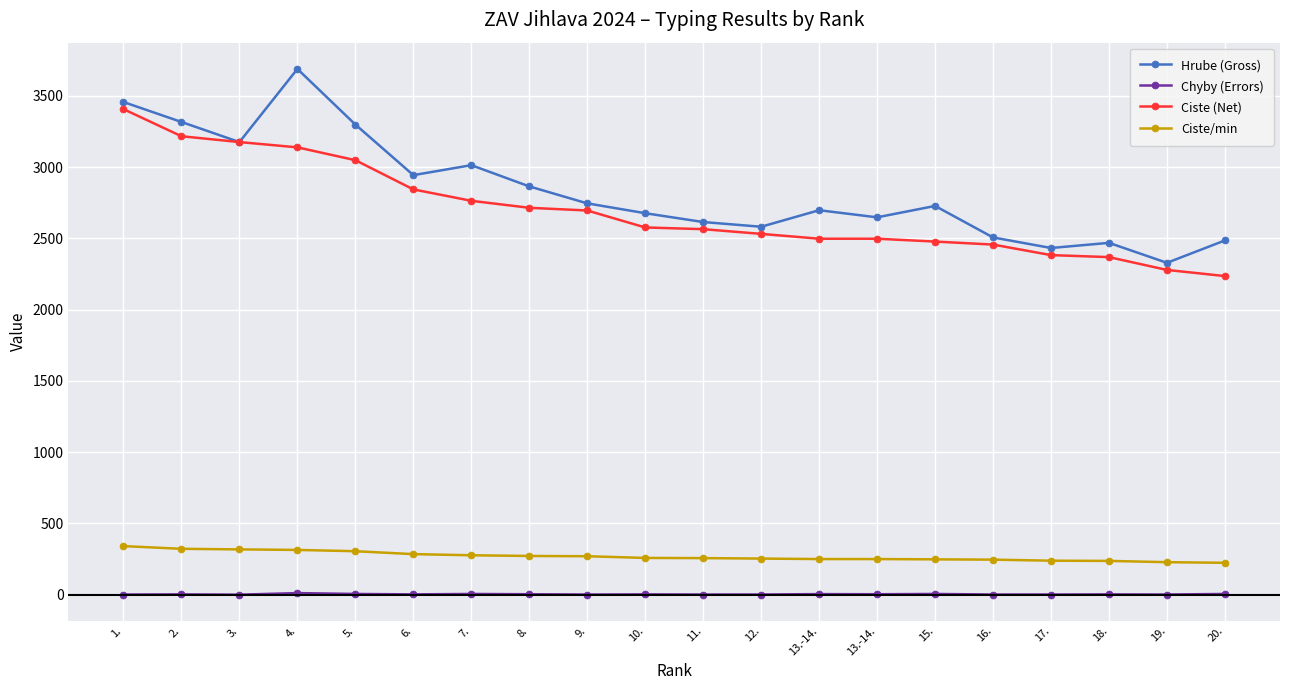

Reading left to right, what are all the values shown in this chart?

Hrube (Gross): 3456.0	3316.0	3175.0	3688.0	3298.0	2943.0	3013.0	2864.0	2745.0	2676.0	2614.0	2581.0	2697.0	2647.0	2727.0	2506.0	2432.0	2468.0	2328.0	2485.0
Chyby (Errors): 1.0	2.0	0.0	11.0	5.0	2.0	5.0	3.0	1.0	2.0	1.0	1.0	4.0	3.0	5.0	1.0	1.0	2.0	1.0	5.0
Ciste (Net): 3406.0	3216.0	3175.0	3138.0	3048.0	2843.0	2763.0	2714.0	2695.0	2576.0	2564.0	2531.0	2497.0	2497.0	2477.0	2456.0	2382.0	2368.0	2278.0	2235.0
Ciste/min: 340.6	321.6	317.5	313.8	304.8	284.3	276.3	271.4	269.5	257.6	256.4	253.1	249.7	249.7	247.7	245.6	238.2	236.8	227.8	223.5